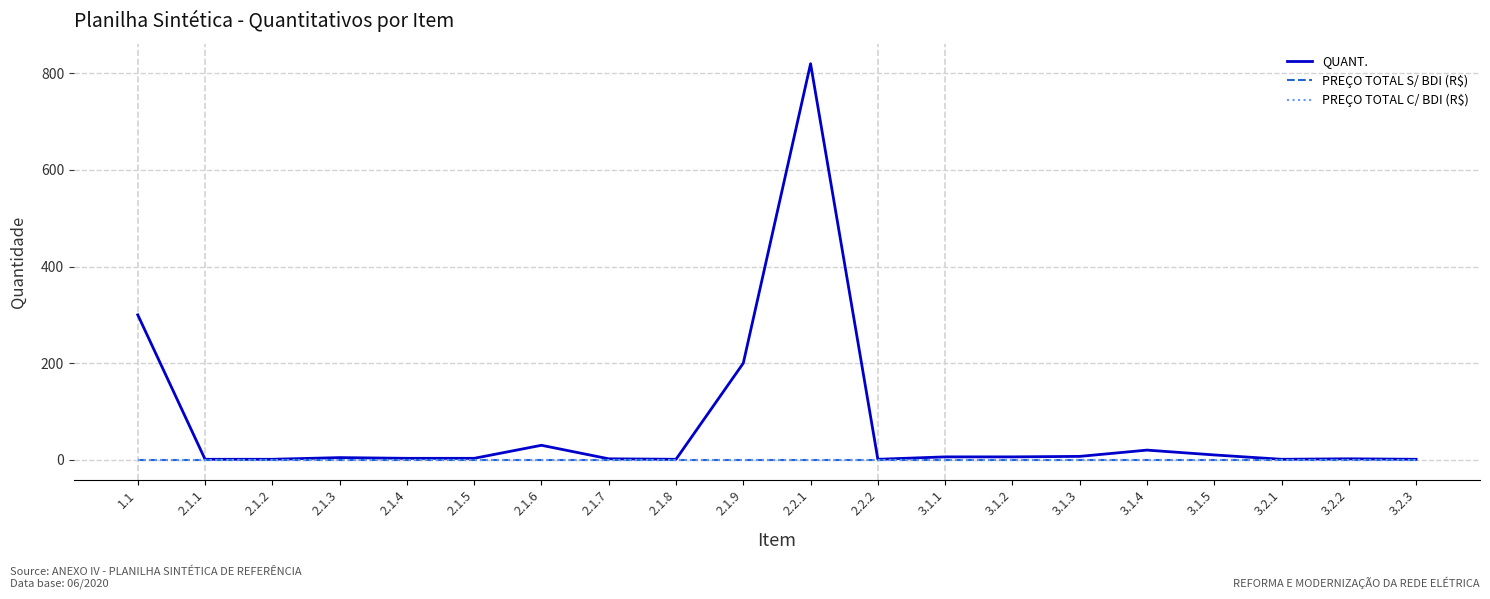

True or false: PREÇO TOTAL S/ BDI (R$) has more than 1 interior local peaks.

False